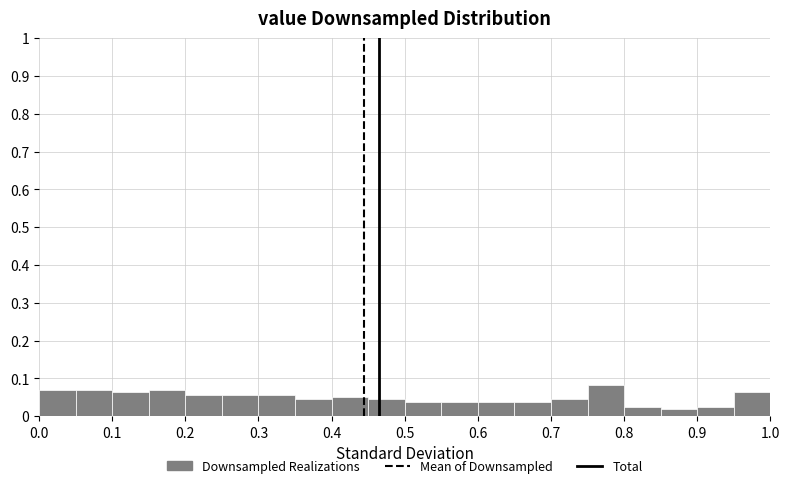

Over which range of the x-axis is the bar tallest?

0.75 to 0.80